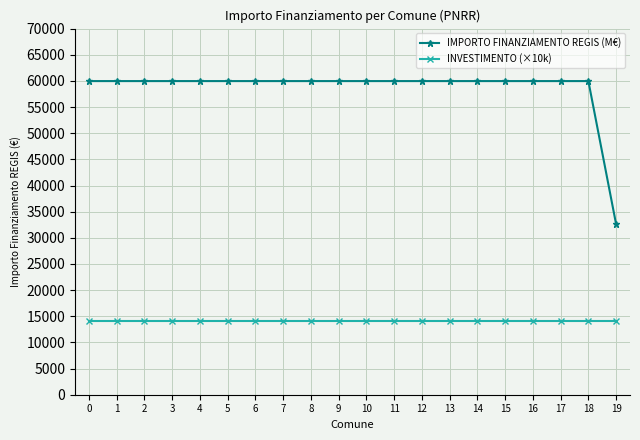

What is the difference between the maximum and minimum values in the IMPORTO FINANZIAMENTO REGIS (M€) series?

27377